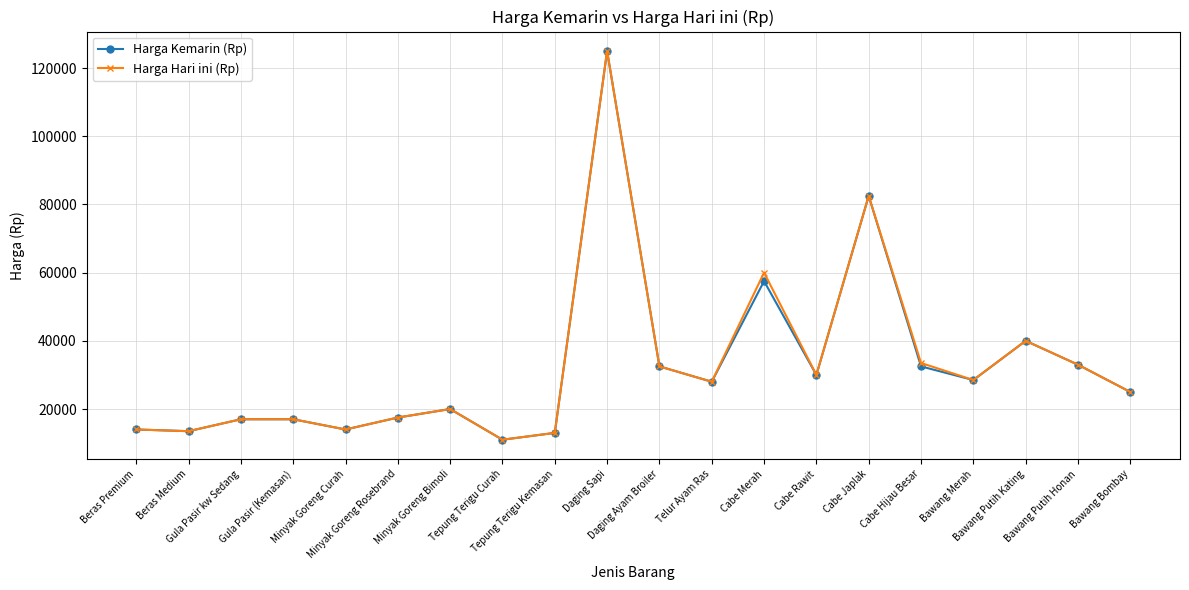

What is the value of the Harga Kemarin (Rp) point at the 14th from the left?

30000